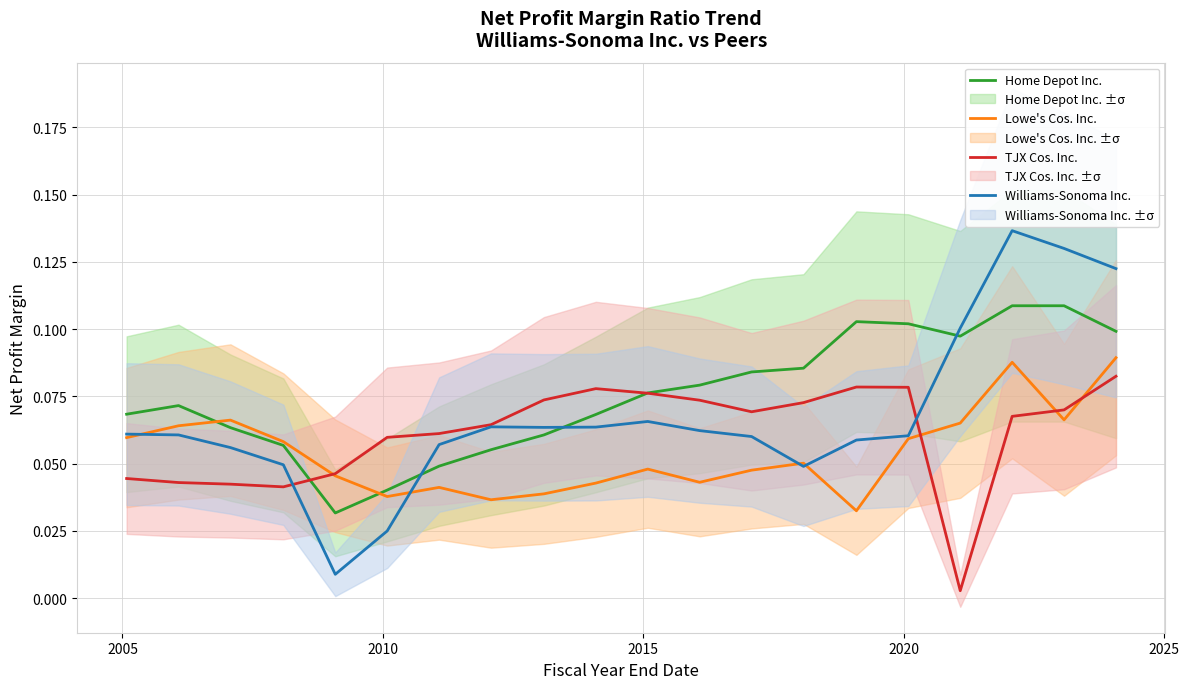

In Lowe's Cos. Inc., how many points are lower than both neighbors (excluding endpoints)?

5